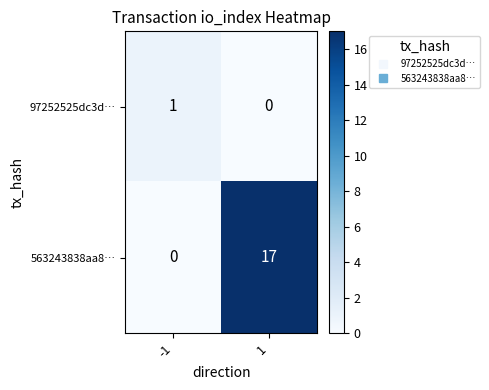

What is the greatest value displayed?

17